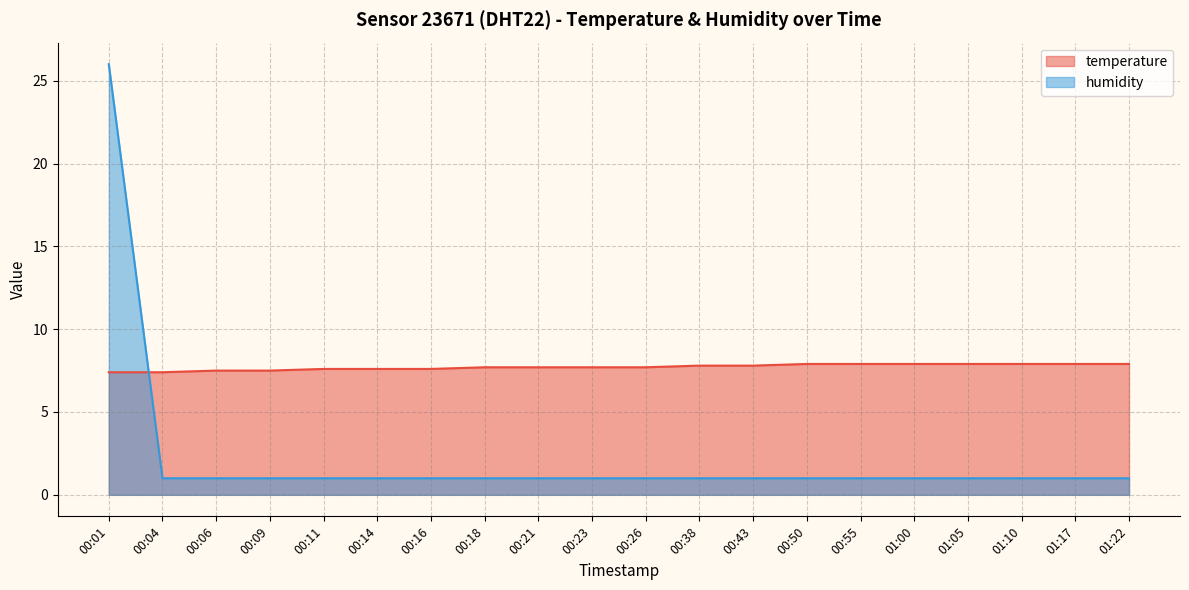

True or false: temperature has more than 1 interior local peaks.

False